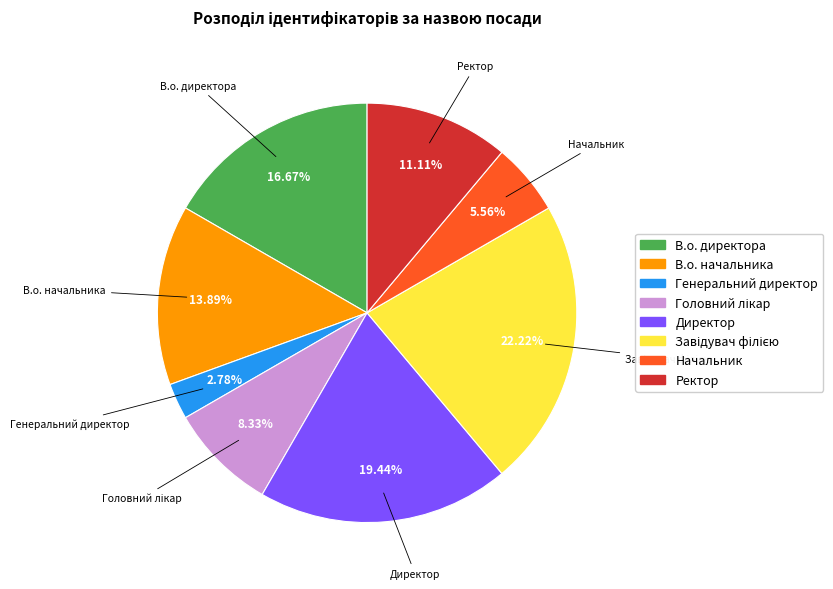

Does Генеральний директор represent more than half of the total?

No